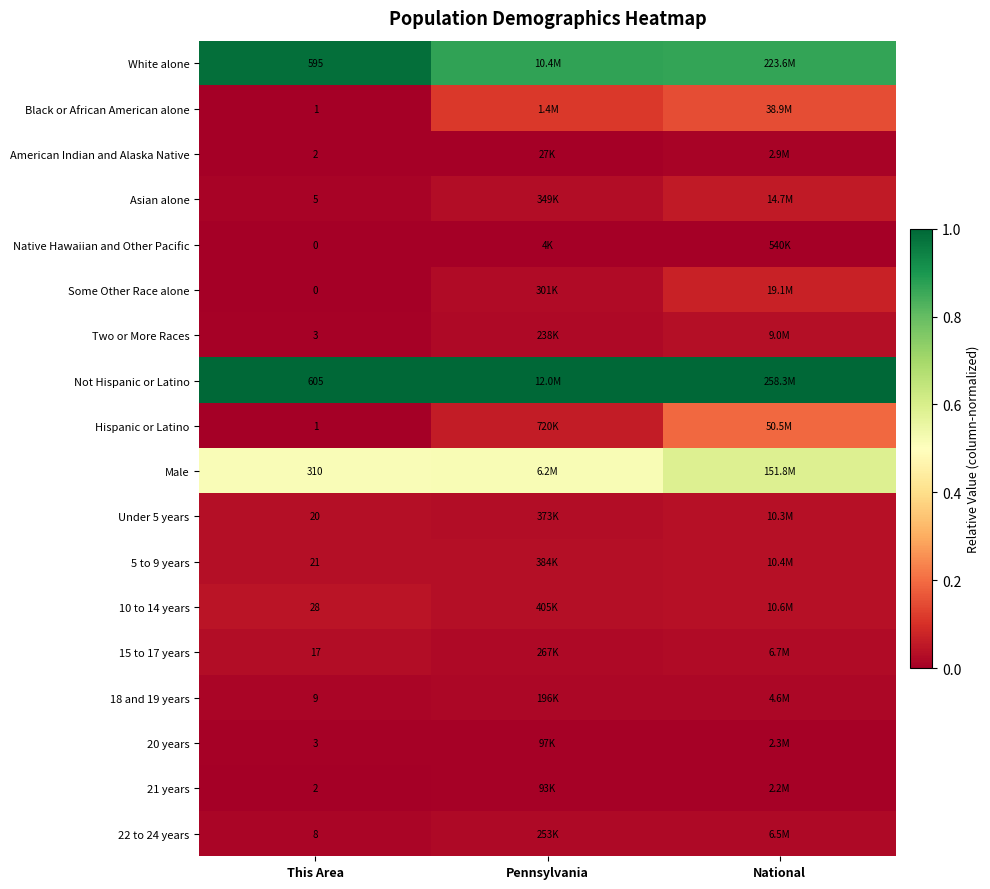

What is the total value across all series at Pennsylvania?

2.8